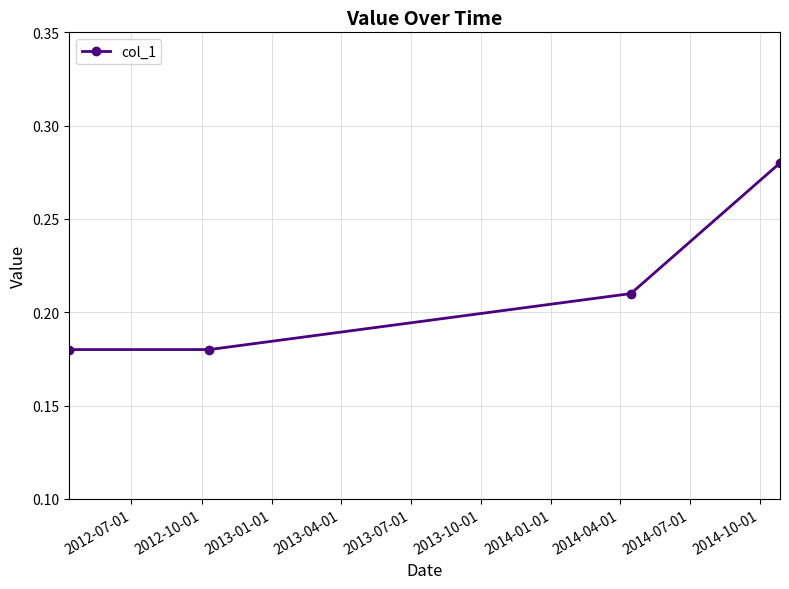

Count the values in the range 0 to 1.

4